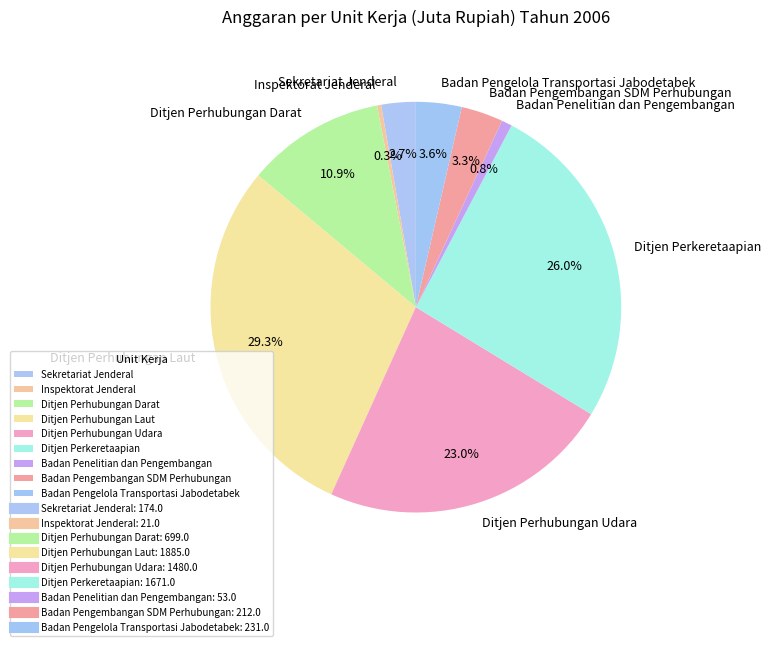

To the nearest percent, what portion does Ditjen Perhubungan Darat represent?

11%